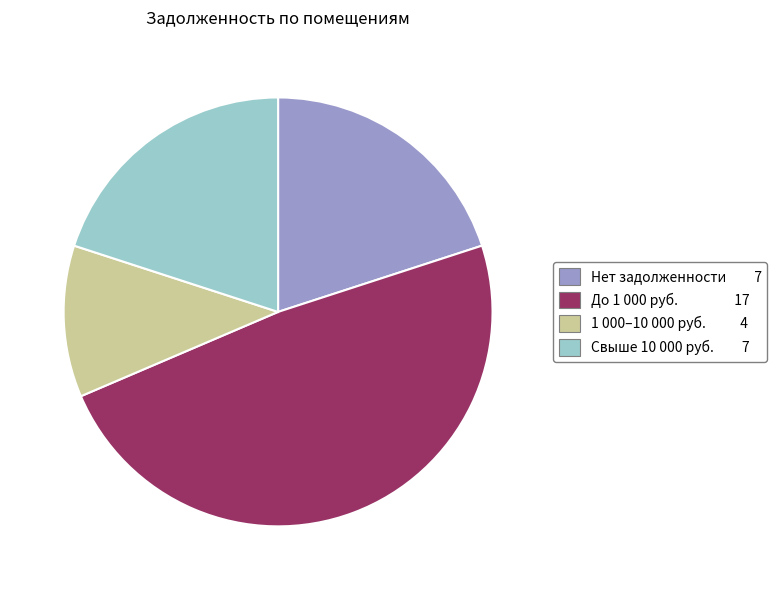

Does any single category account for the majority?

No